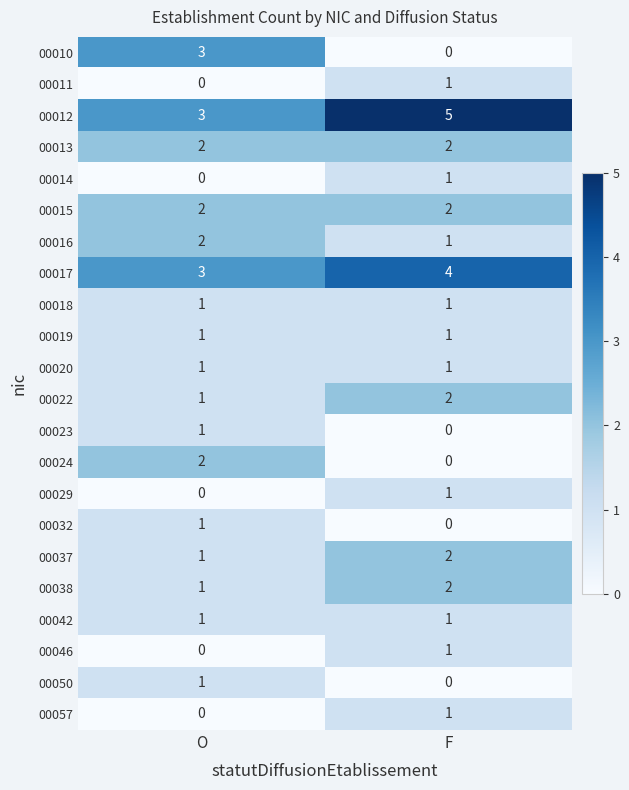

True or false: 00024 has a value of 1 at F.

False